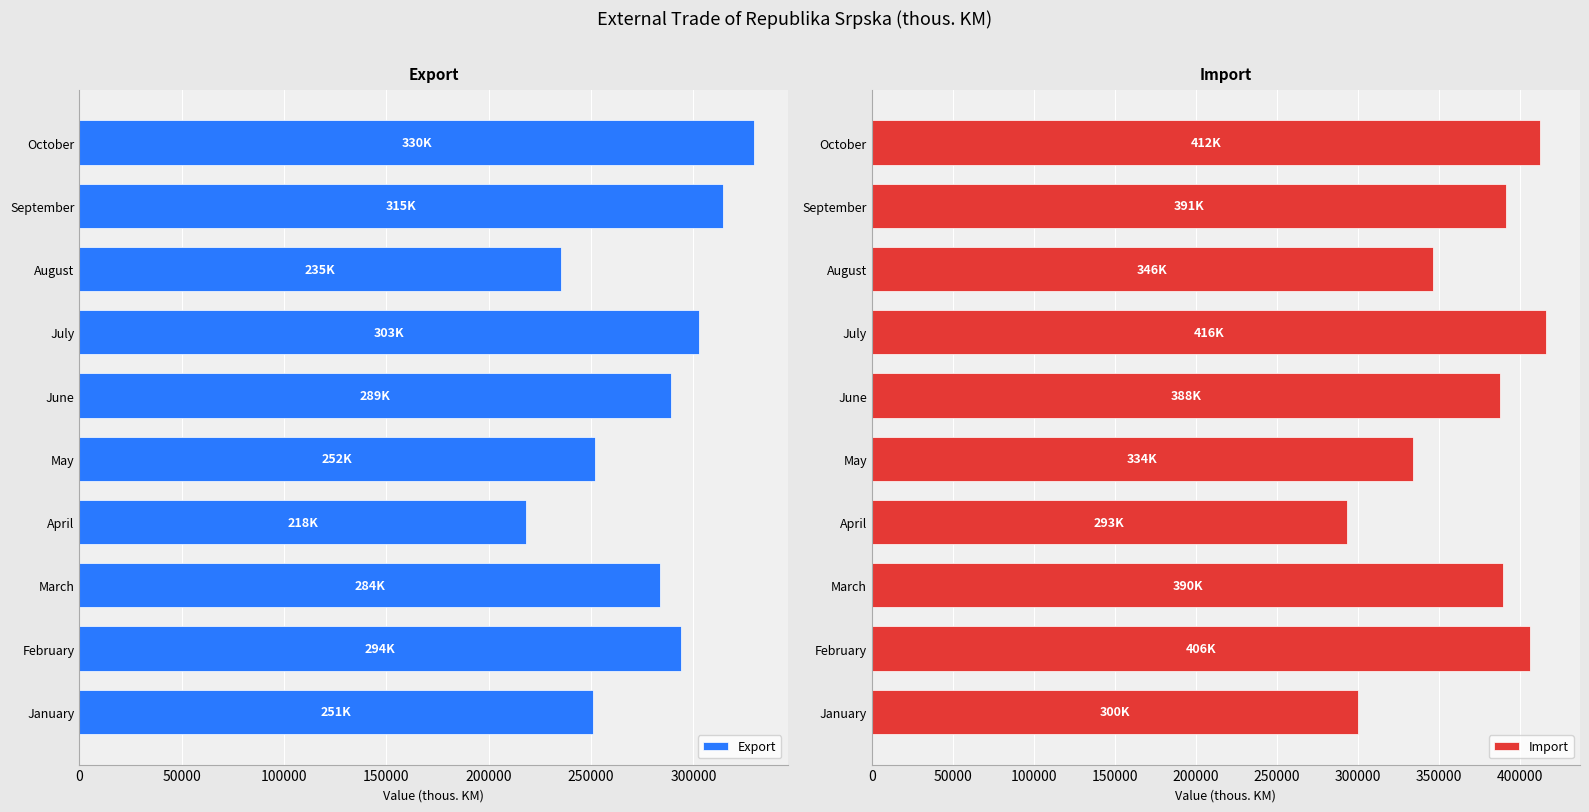

What is the sum of all Export values?

2770192.7